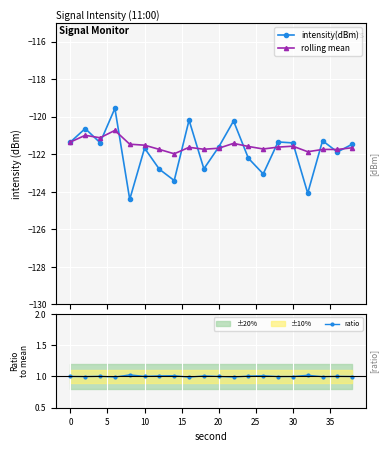

What is the value of the rolling mean point at the 4th from the left?

-120.7